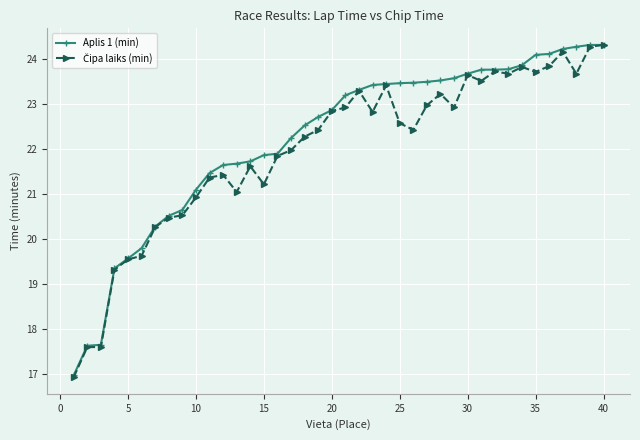

What is the minimum value shown in the chart?

16.9